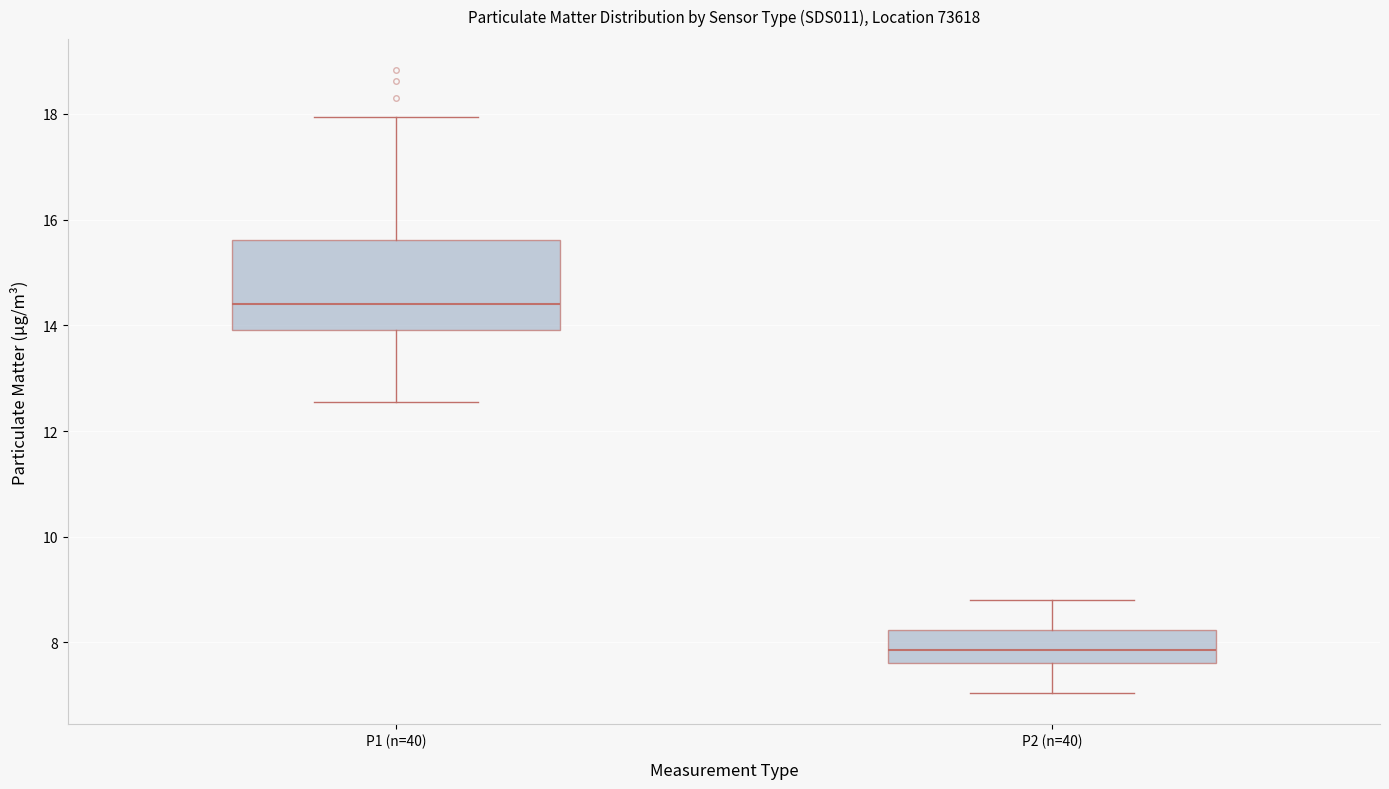

Where does the upper whisker of the box for P1 (n=40) end on the y-axis? The values are not printed on the chart, so give them approximately, as read against the axis.

18.0